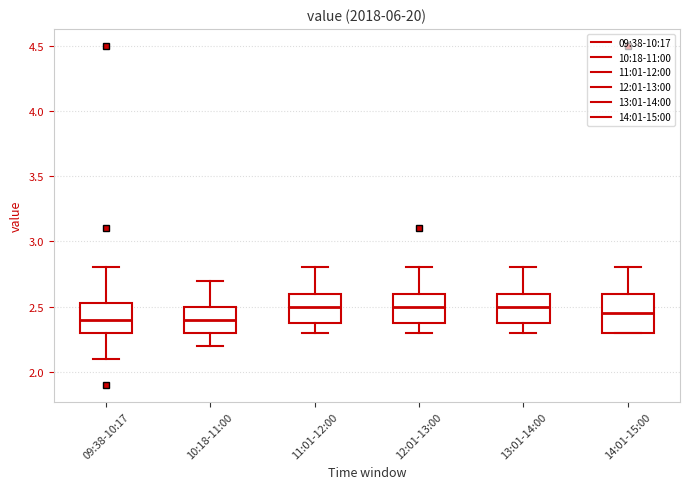

Reading left to right, transcribe this box plot: for each box, give where its median line is, the range the box spans, and where its two whiskers end, as read against the y-axis. The values are not printed on the chart, so give them approximately, as read against the axis.

09:38-10:17: median 2.40, box 2.30 to 2.55, whiskers 2.10 to 2.80
10:18-11:00: median 2.40, box 2.30 to 2.50, whiskers 2.20 to 2.70
11:01-12:00: median 2.50, box 2.40 to 2.60, whiskers 2.30 to 2.80
12:01-13:00: median 2.50, box 2.40 to 2.60, whiskers 2.30 to 2.80
13:01-14:00: median 2.50, box 2.40 to 2.60, whiskers 2.30 to 2.80
14:01-15:00: median 2.45, box 2.30 to 2.60, whiskers 2.30 to 2.80